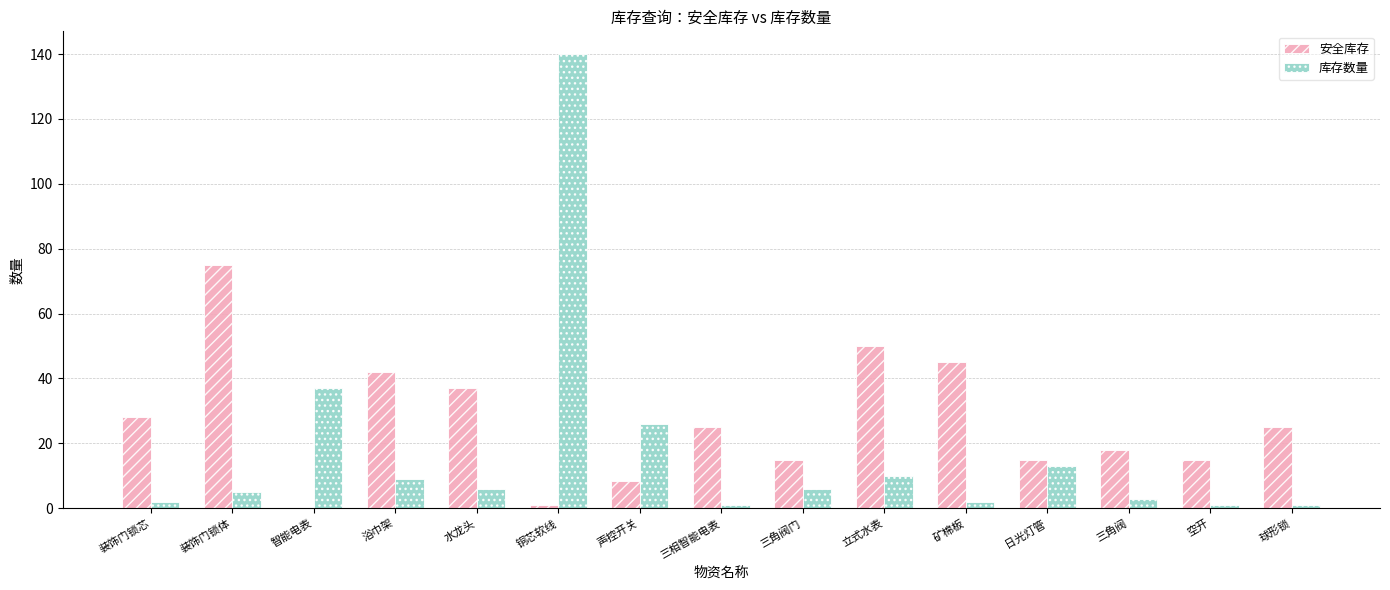

The 安全库存 series shows 45.0 at 矿棉板. True or false?

True